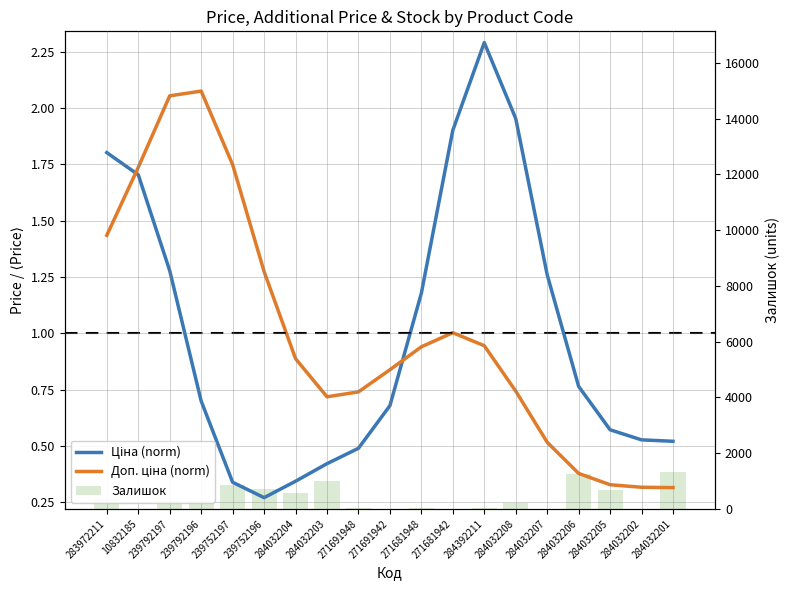

What is the difference between the highest and lowest values at 239792197?

293.7